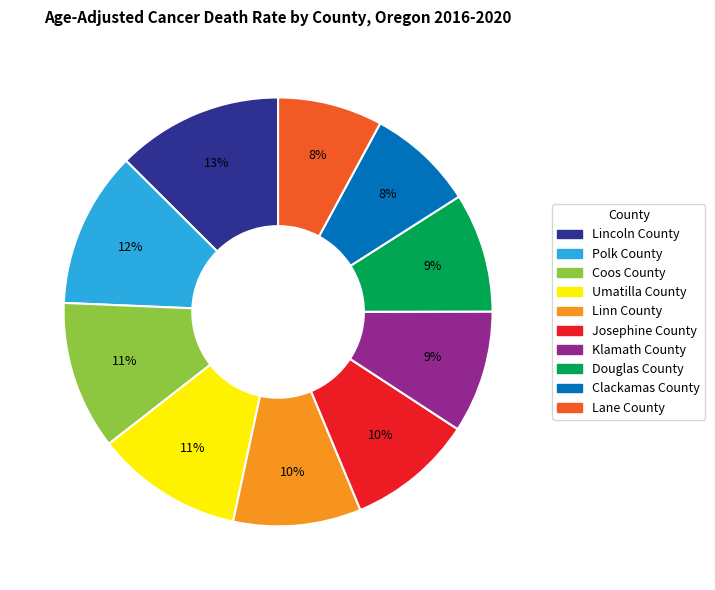

What is the largest slice in the pie chart?

Lincoln County